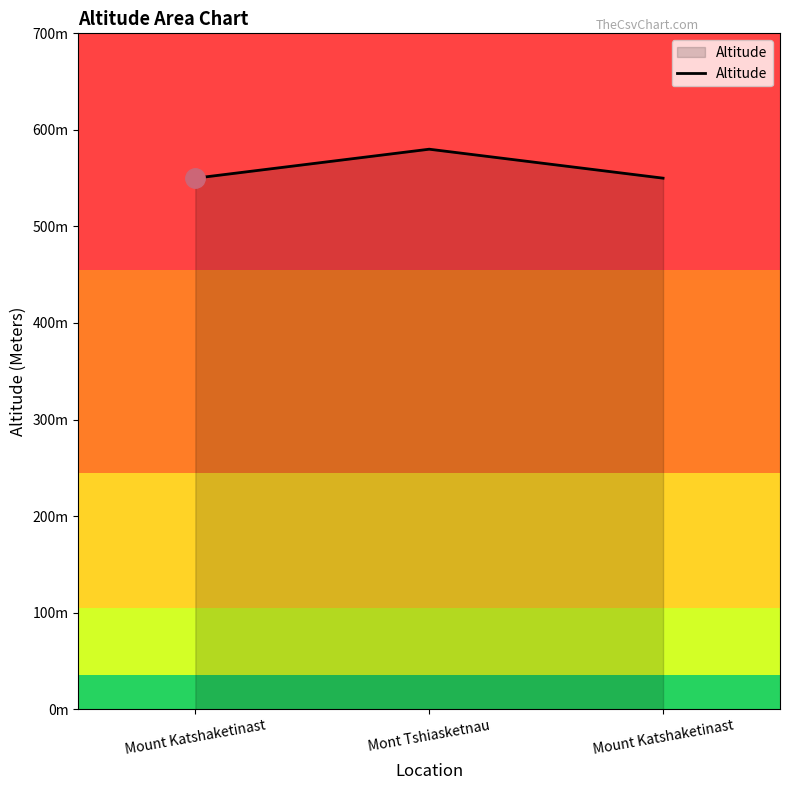

Where is the data nearest to the value 565?

Mount Katshaketinast